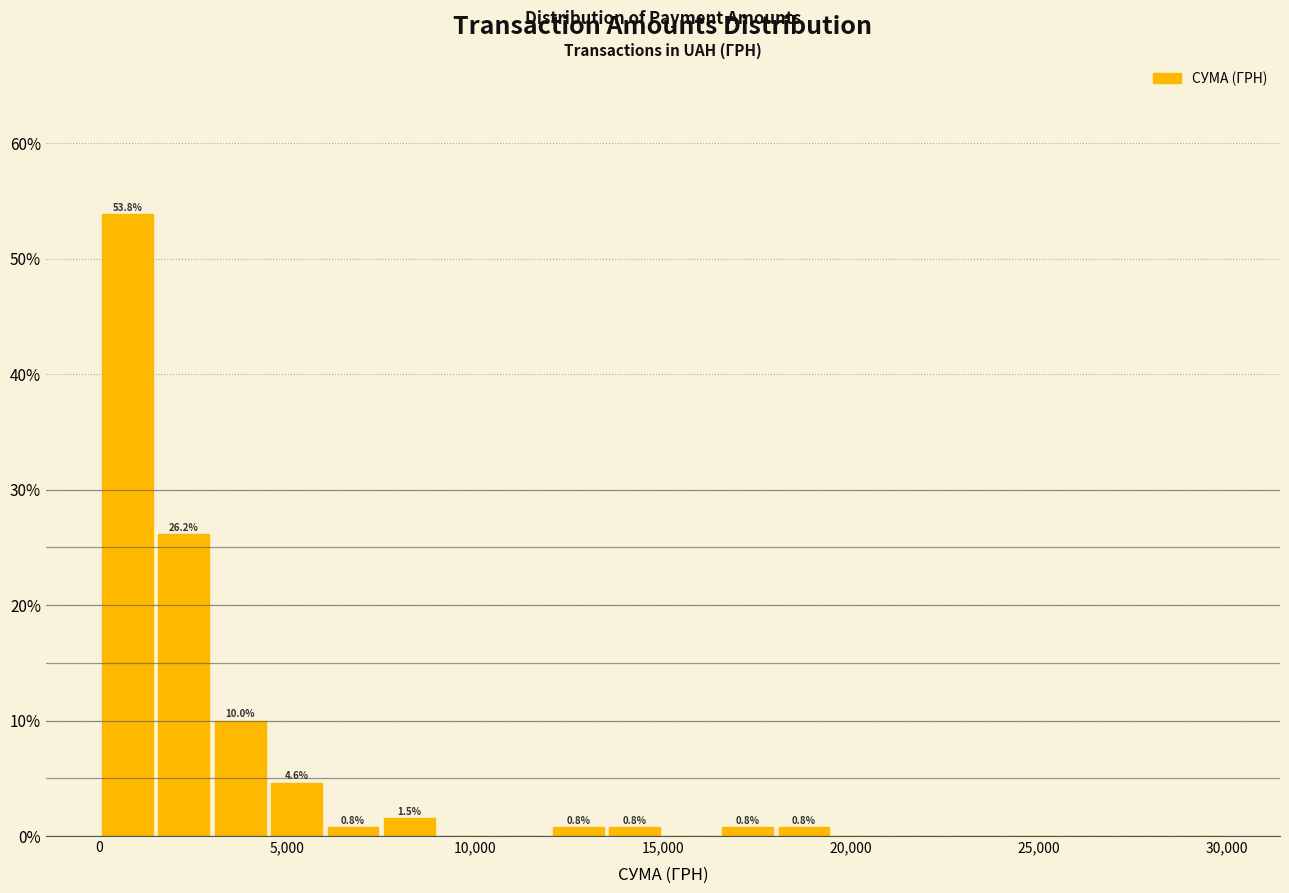

Around what value on the x-axis is the tallest bar? Give the approximate position of its centre, as read against the axis.

1000